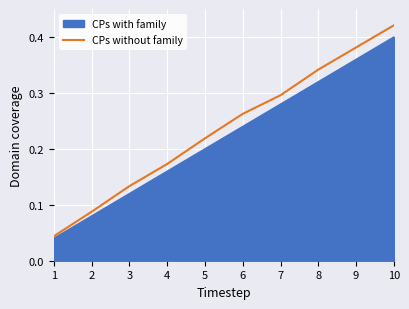

The CPs with family series shows 0.4 at 9. True or false?

True